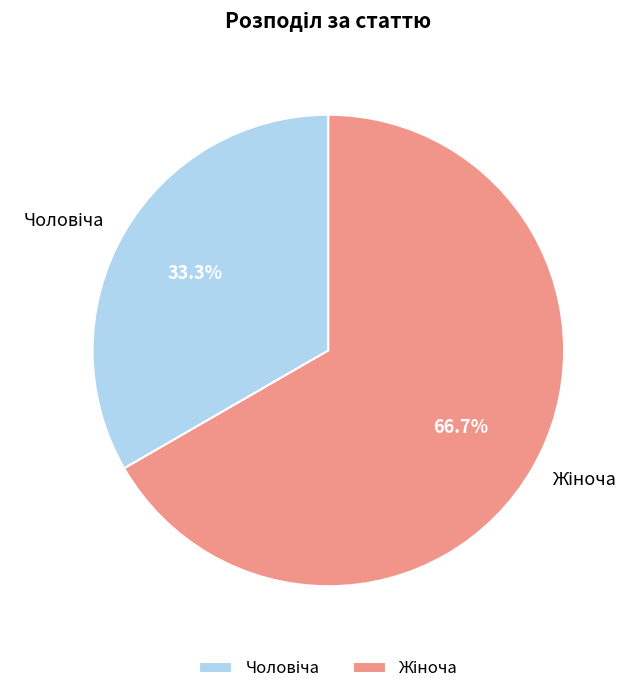

To the nearest percent, what is the difference between the largest and smallest slice percentages?

33%